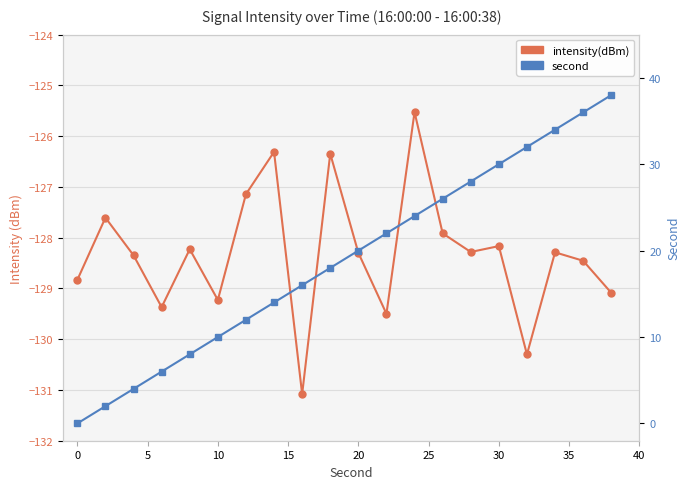

The value of second at 16 is 43.8. True or false?

False